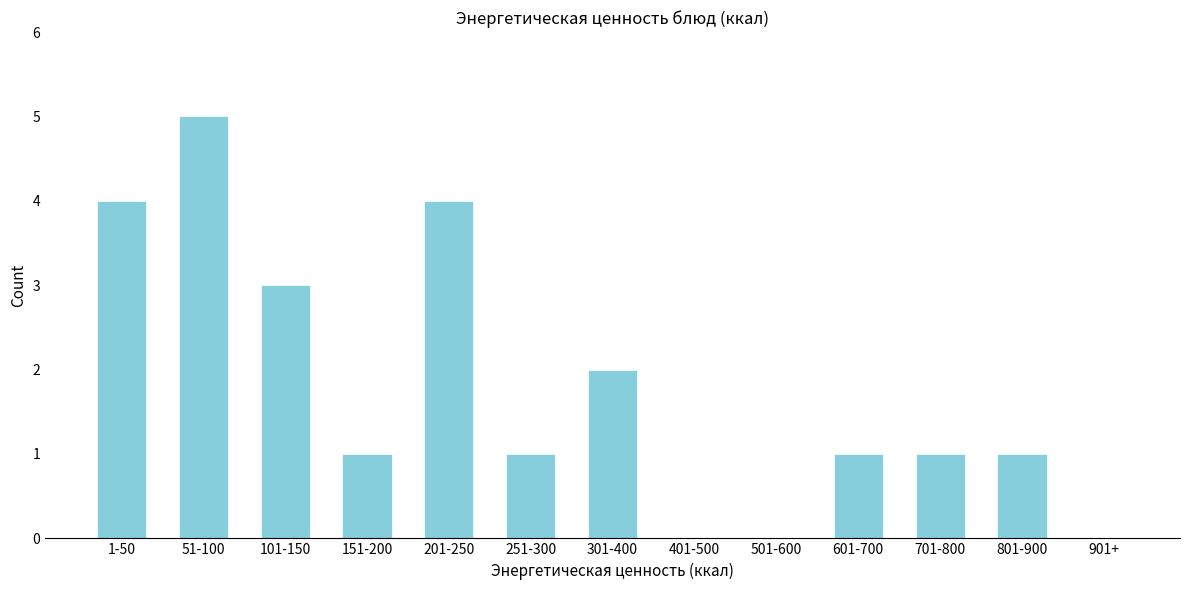

True or false: the data shows -3 at 901+.

False